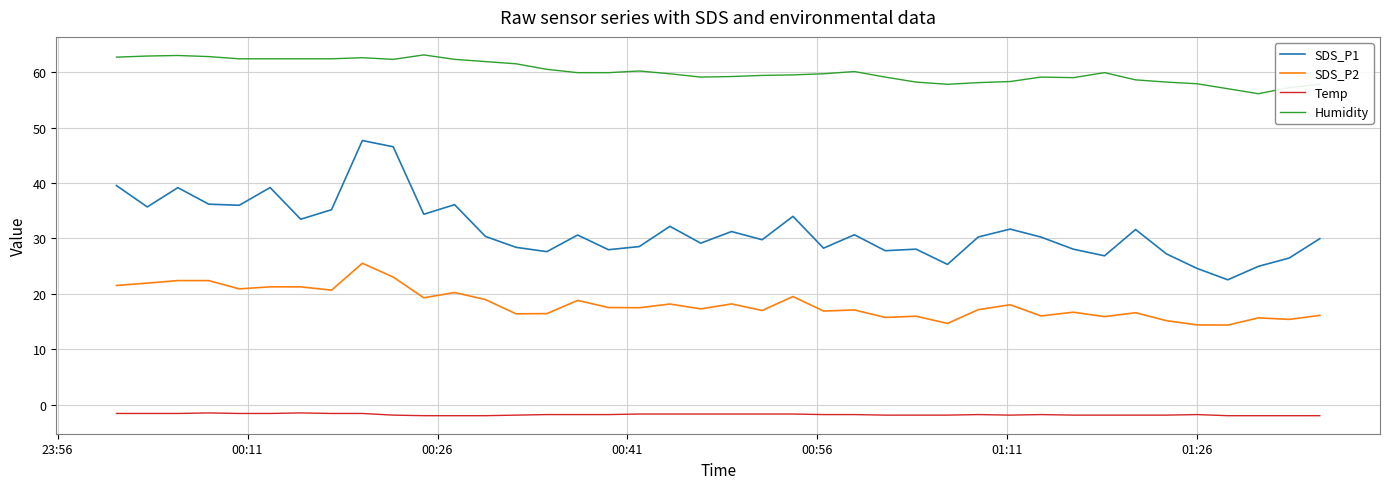

True or false: SDS_P2 and Humidity intersect in this chart.

False